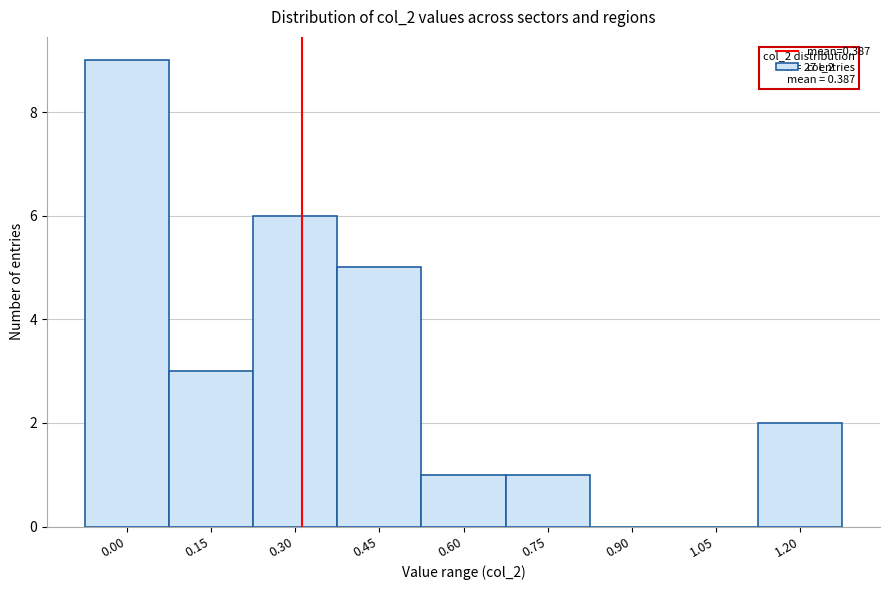

Reading right to left, extract all data points from this chart.

1.20=2	1.05=0	0.90=0	0.75=1	0.60=1	0.45=5	0.30=6	0.15=3	0.00=9